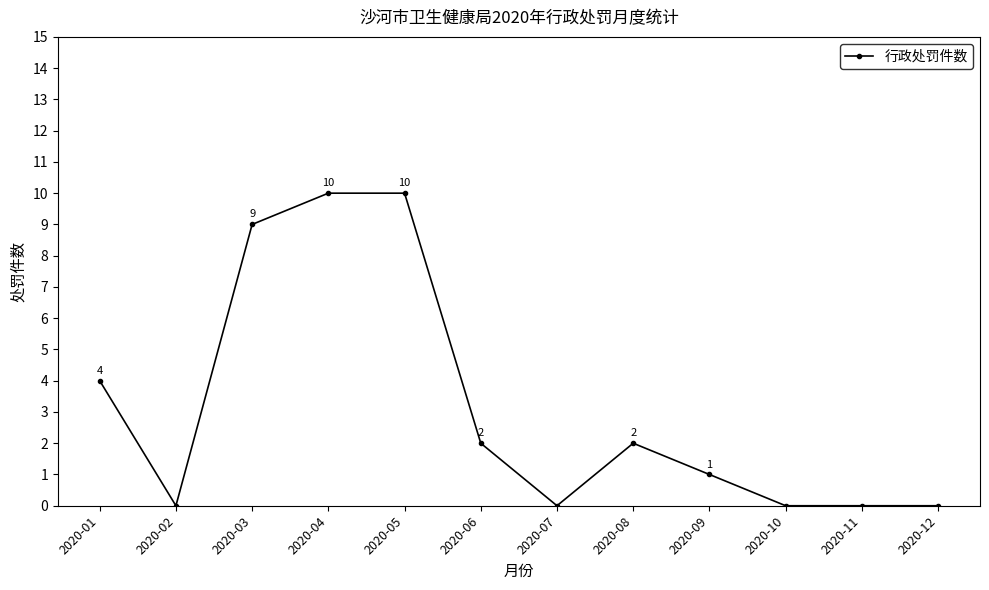

Reading left to right, what are all the values shown in this chart?

4	0	9	10	10	2	0	2	1	0	0	0